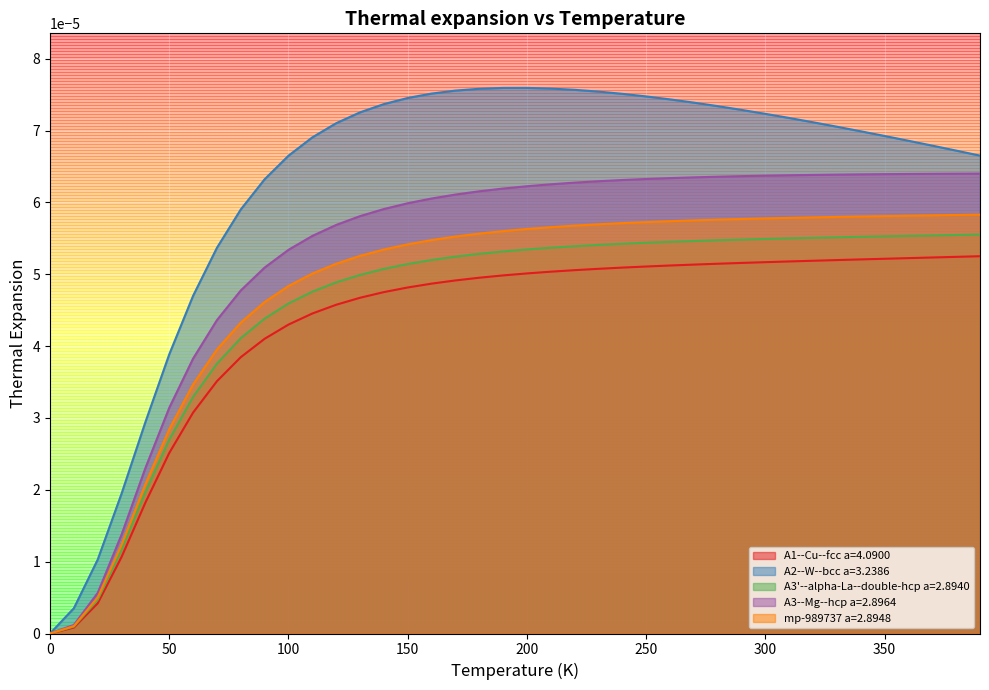

Reading left to right, extract all data points from this chart.

A1--Cu--fcc a=4.0900: 0.0	0.0	0.0	0.0	0.0	0.0	0.0	0.0	0.0	0.0	0.0	0.0	0.0	0.0	0.0	0.0	0.0	0.0	0.0	0.0	0.0	0.0	0.0	0.0	0.0	0.0	0.0	0.0	0.0	0.0	0.0	0.0	0.0	0.0	0.0	0.0	0.0	0.0	0.0	0.0
A2--W--bcc a=3.2386: 0.0	0.0	0.0	0.0	0.0	0.0	0.0	0.0	0.0	0.0	0.0	0.0	0.0	0.0	0.0	0.0	0.0	0.0	0.0	0.0	0.0	0.0	0.0	0.0	0.0	0.0	0.0	0.0	0.0	0.0	0.0	0.0	0.0	0.0	0.0	0.0	0.0	0.0	0.0	0.0
A3'--alpha-La--double-hcp a=2.8940: 0.0	0.0	0.0	0.0	0.0	0.0	0.0	0.0	0.0	0.0	0.0	0.0	0.0	0.0	0.0	0.0	0.0	0.0	0.0	0.0	0.0	0.0	0.0	0.0	0.0	0.0	0.0	0.0	0.0	0.0	0.0	0.0	0.0	0.0	0.0	0.0	0.0	0.0	0.0	0.0
A3--Mg--hcp a=2.8964: 0.0	0.0	0.0	0.0	0.0	0.0	0.0	0.0	0.0	0.0	0.0	0.0	0.0	0.0	0.0	0.0	0.0	0.0	0.0	0.0	0.0	0.0	0.0	0.0	0.0	0.0	0.0	0.0	0.0	0.0	0.0	0.0	0.0	0.0	0.0	0.0	0.0	0.0	0.0	0.0
mp-989737 a=2.8948: 0.0	0.0	0.0	0.0	0.0	0.0	0.0	0.0	0.0	0.0	0.0	0.0	0.0	0.0	0.0	0.0	0.0	0.0	0.0	0.0	0.0	0.0	0.0	0.0	0.0	0.0	0.0	0.0	0.0	0.0	0.0	0.0	0.0	0.0	0.0	0.0	0.0	0.0	0.0	0.0